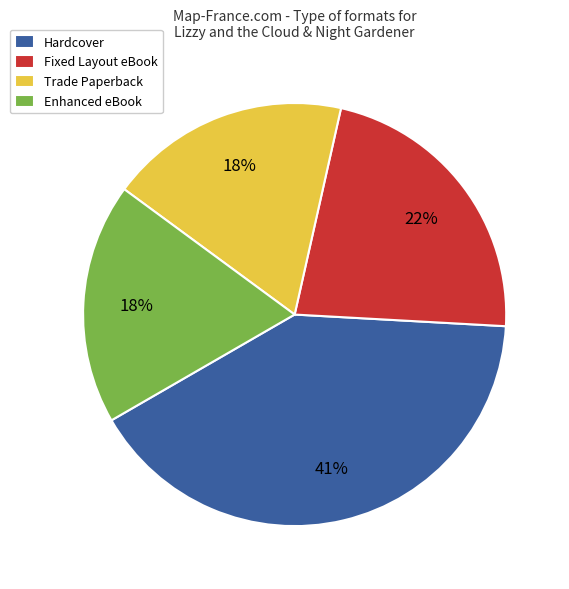

Does any single category account for the majority?

No